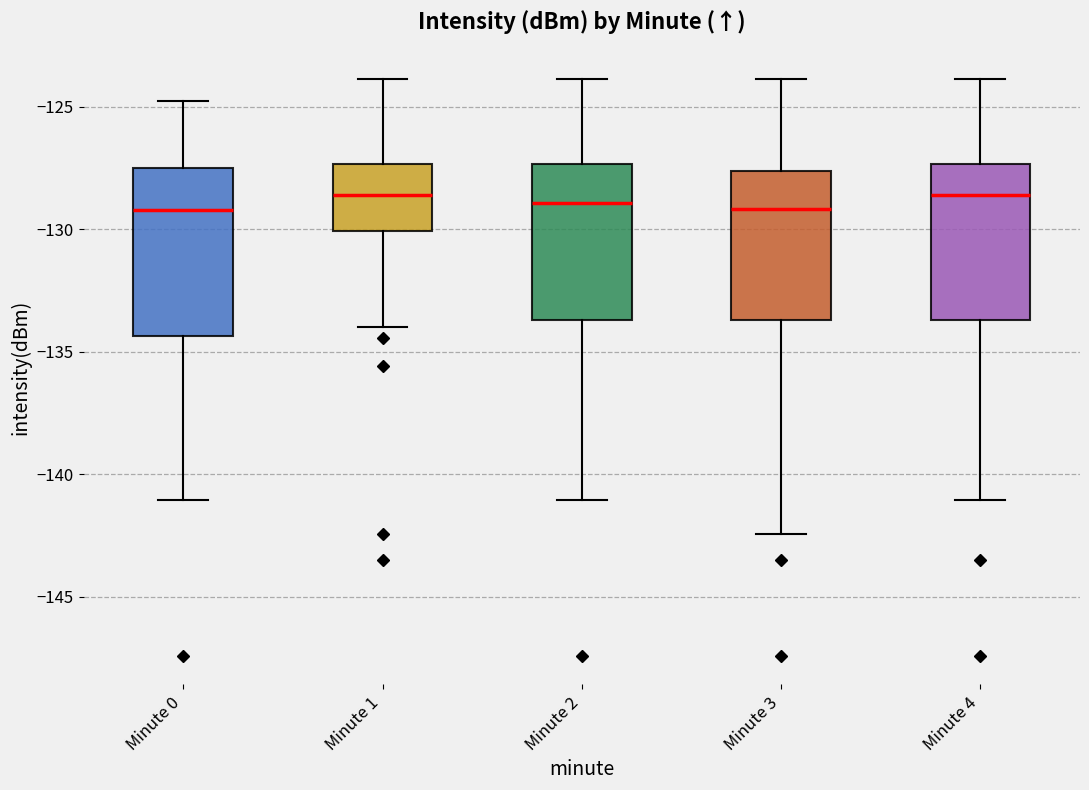

Reading left to right, read every box against the y-axis: the position of its median line, the range the box covers, and the ends of its whiskers. The values are not printed on the chart, so give them approximately, as read against the axis.

Minute 0: median -129.0, box -134.5 to -127.5, whiskers -141.0 to -125.0
Minute 1: median -128.5, box -130.0 to -127.5, whiskers -134.0 to -124.0
Minute 2: median -129.0, box -133.5 to -127.5, whiskers -141.0 to -124.0
Minute 3: median -129.0, box -133.5 to -127.5, whiskers -142.5 to -124.0
Minute 4: median -128.5, box -133.5 to -127.5, whiskers -141.0 to -124.0